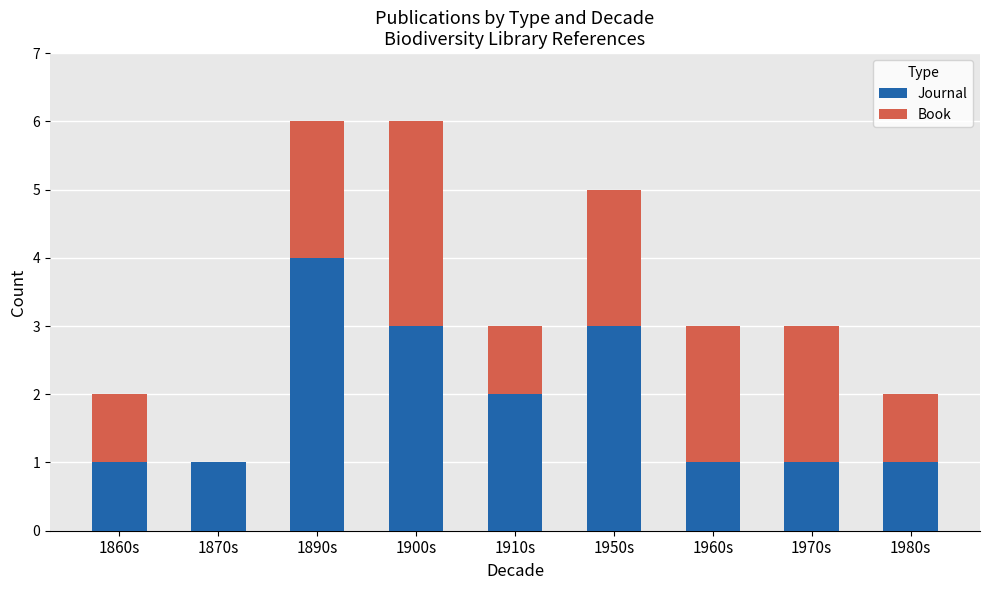

Which category has the highest value in the Journal series?

1890s